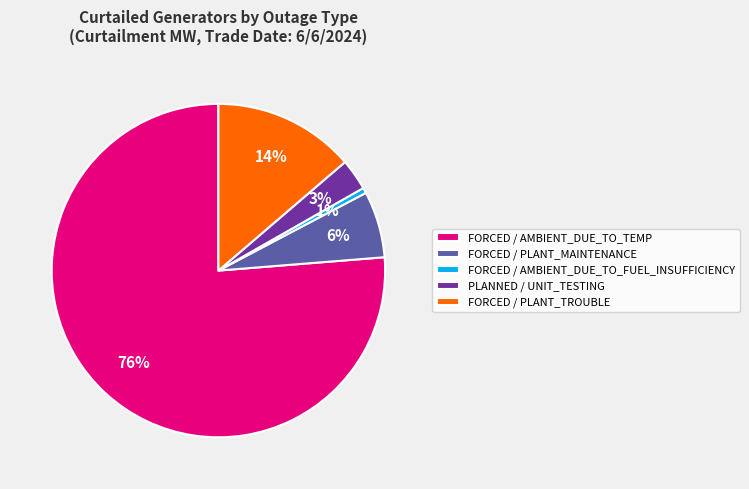

Between FORCED / PLANT_MAINTENANCE and PLANNED / UNIT_TESTING, which is larger?

FORCED / PLANT_MAINTENANCE